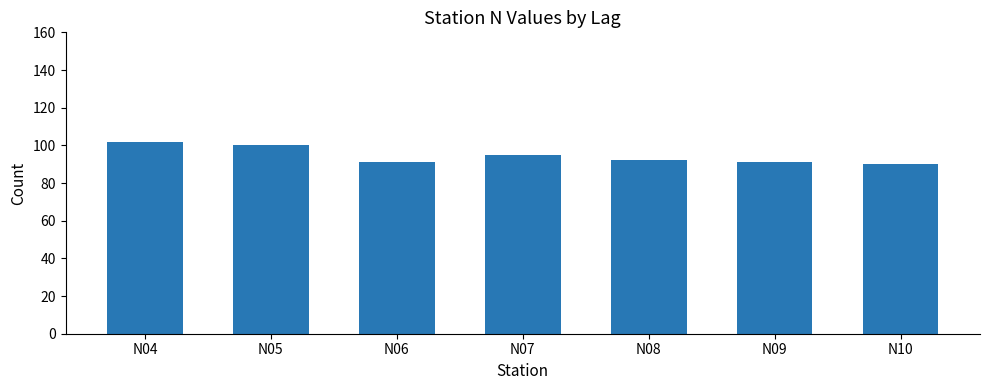

What is the value of the 1st bar from the left?

102